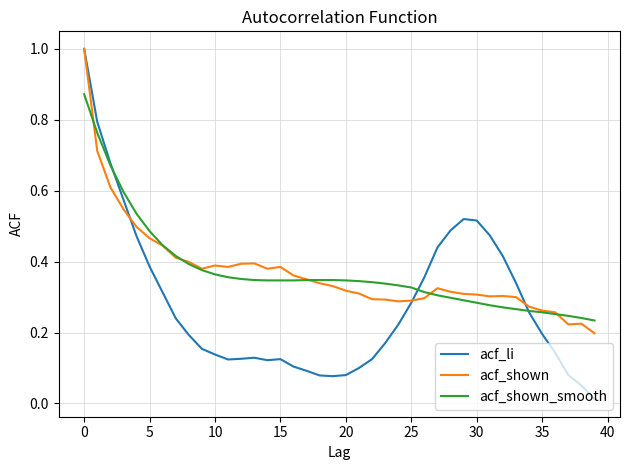

Count the number of categories in the chart.

40